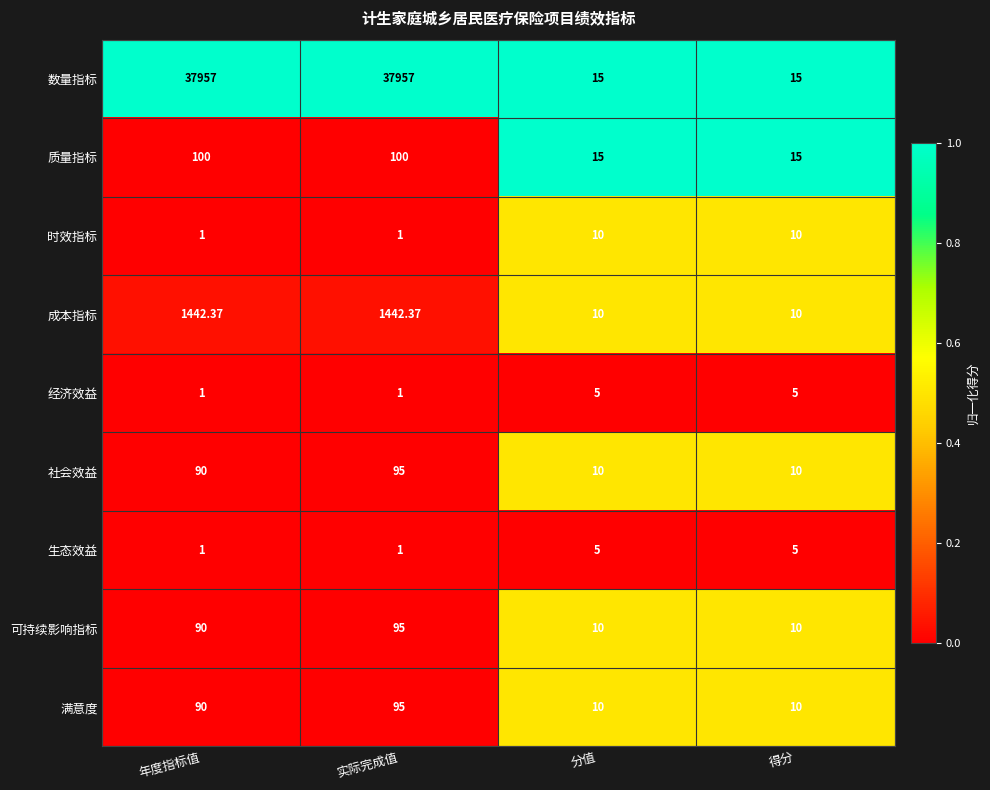

Which series has the largest total across all categories?

数量指标